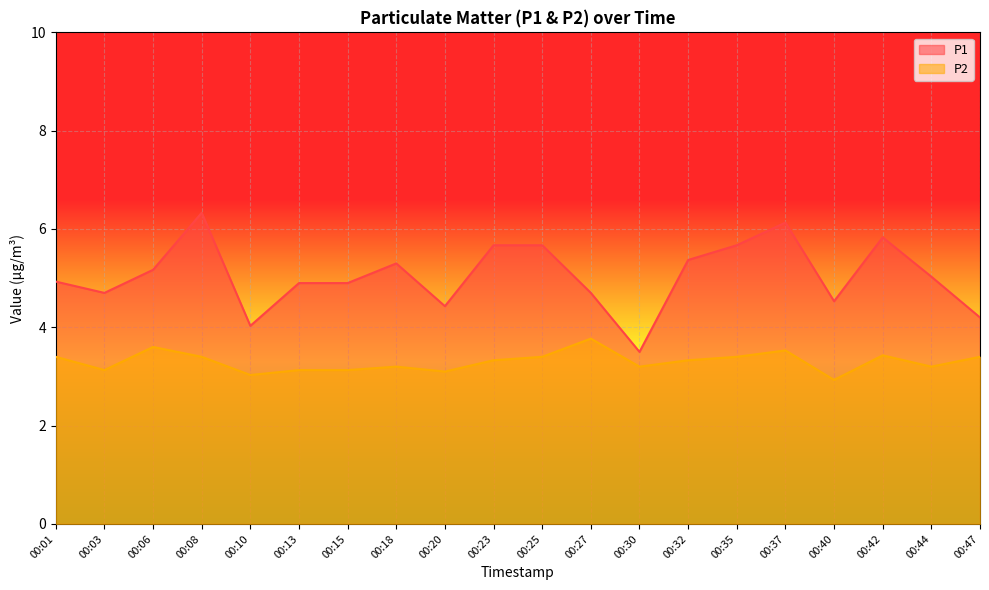

What is the value of the P2 point at the 3rd from the left?

3.6